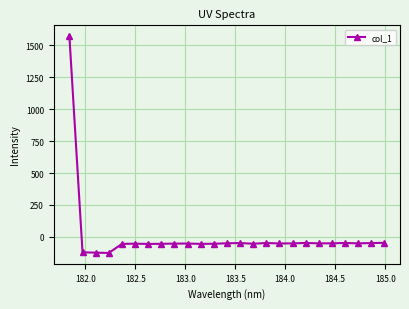

What is the sum of all values?

122.0